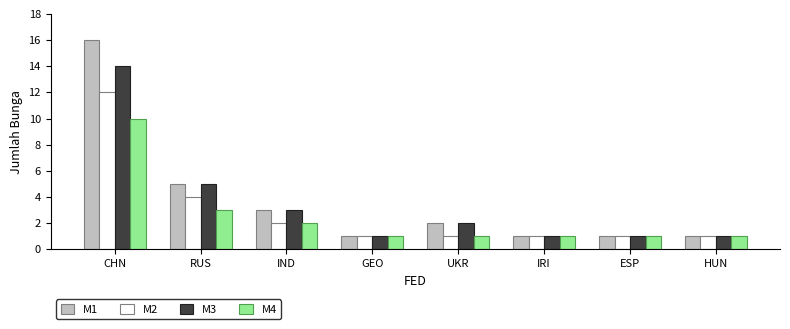

What is the sum of all M4 values?

20